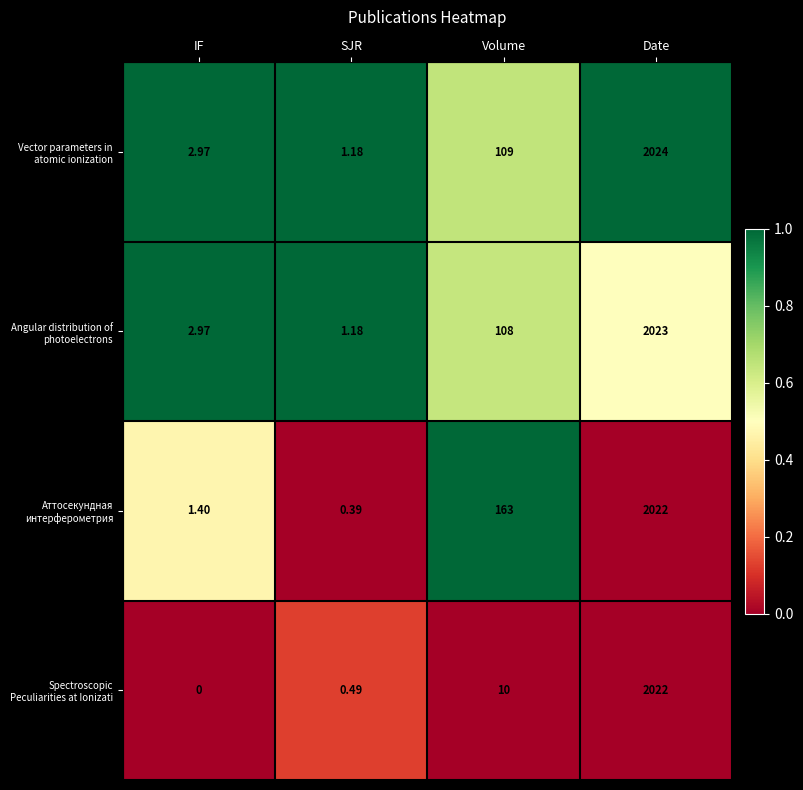

Rank the categories by Spectroscopic Peculiarities at Ionizati value from lowest to highest.

IF, SJR, Volume, Date